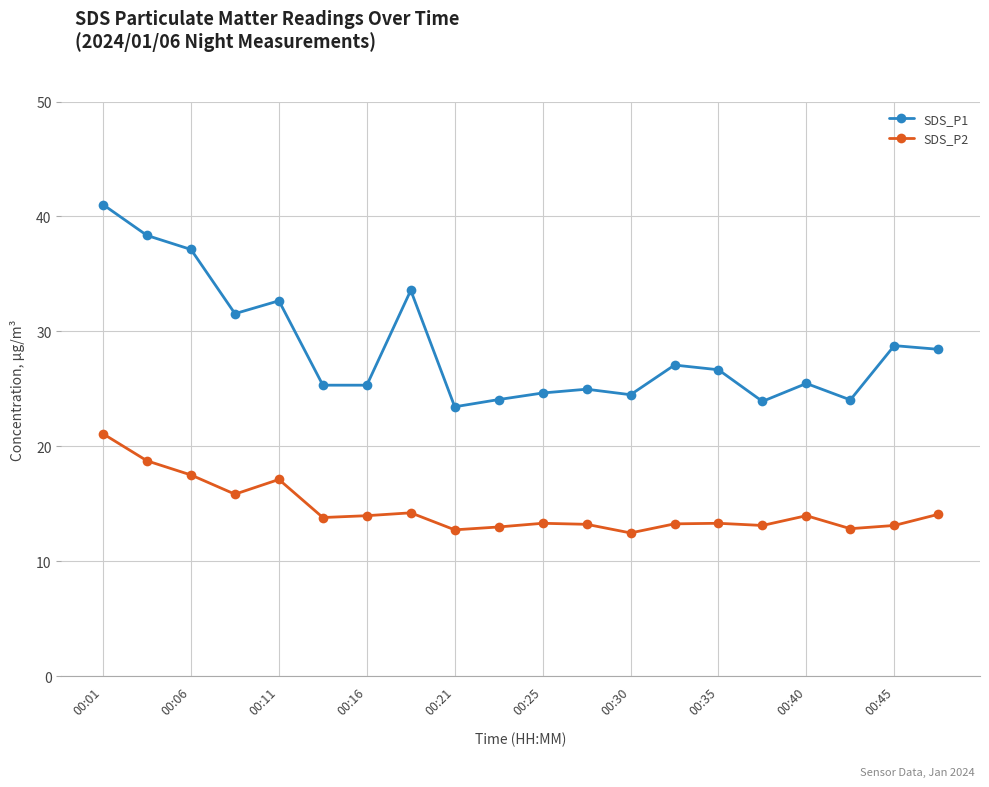

What is the value of the SDS_P1 point at the 15th from the left?

26.7